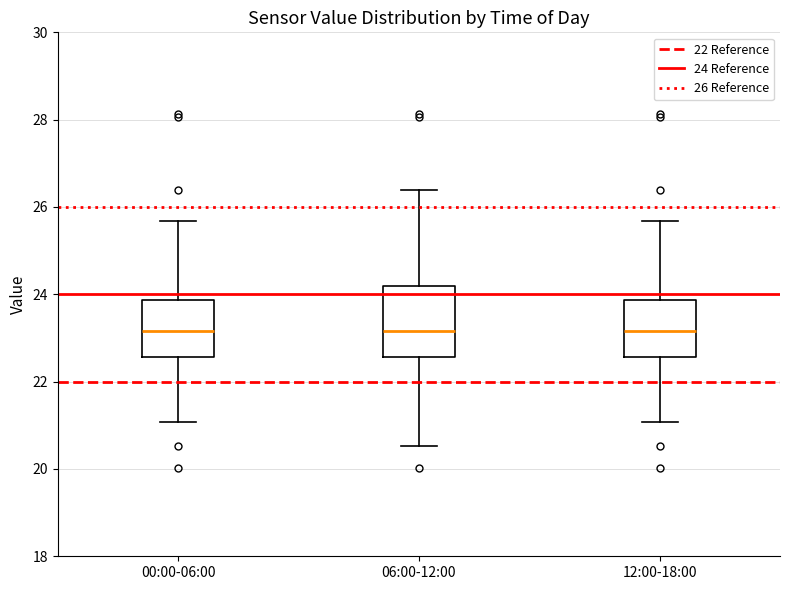

Where does the lower whisker of the box for 12:00-18:00 end on the y-axis? The values are not printed on the chart, so give them approximately, as read against the axis.

21.0